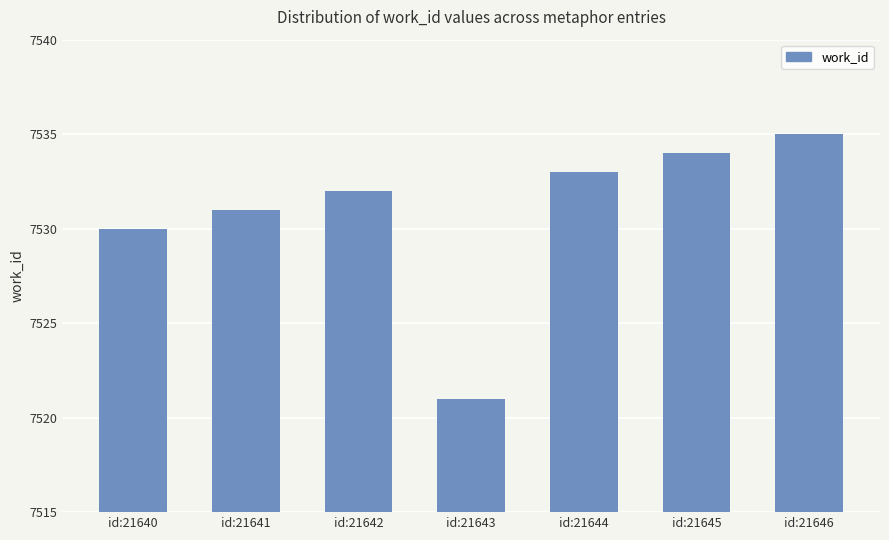

What is the approximate value at id:21641?

7531